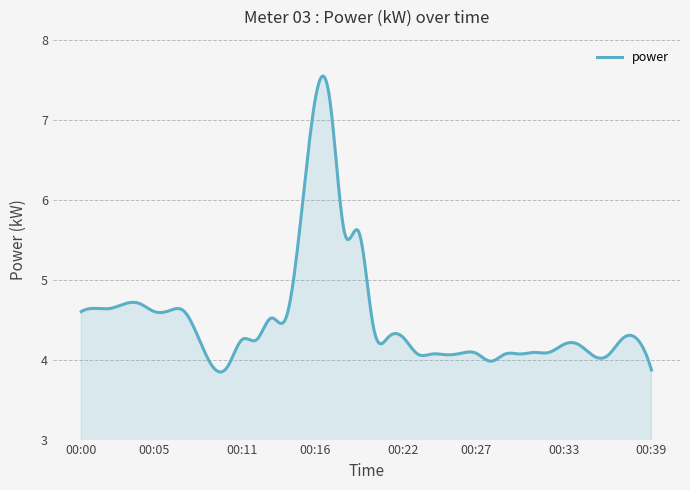

What is the greatest value displayed?

7.5